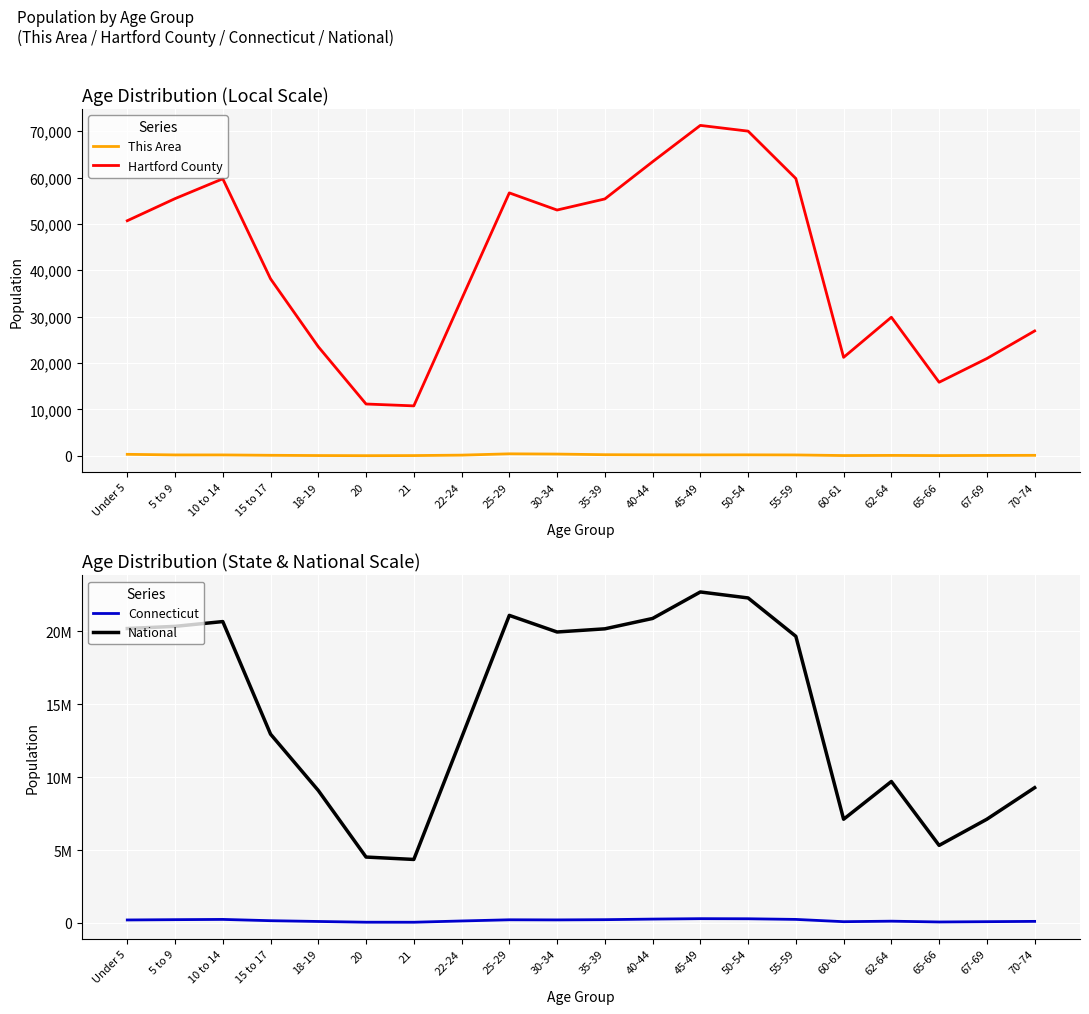

True or false: Hartford County and Connecticut cross at least once.

False